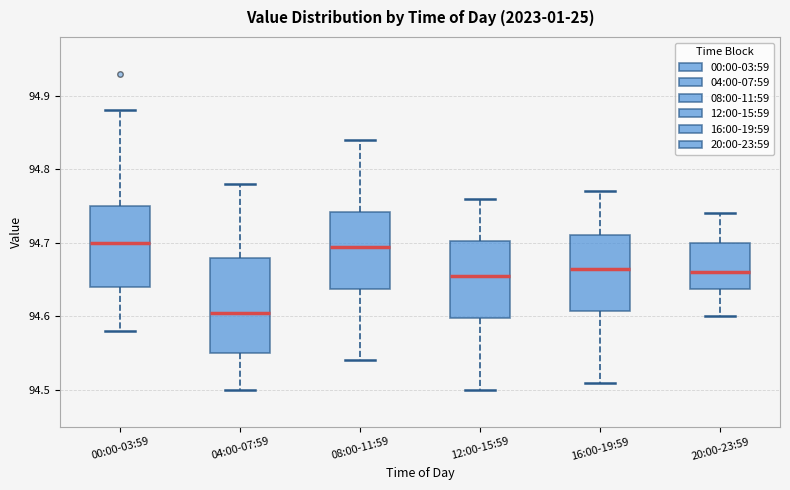

Reading left to right, transcribe this box plot: for each box, give where its median line is, the range the box spans, and where its two whiskers end, as read against the y-axis. The values are not printed on the chart, so give them approximately, as read against the axis.

00:00-03:59: median 94.70, box 94.64 to 94.75, whiskers 94.58 to 94.88
04:00-07:59: median 94.61, box 94.55 to 94.68, whiskers 94.50 to 94.78
08:00-11:59: median 94.70, box 94.64 to 94.74, whiskers 94.54 to 94.84
12:00-15:59: median 94.66, box 94.60 to 94.70, whiskers 94.50 to 94.76
16:00-19:59: median 94.67, box 94.61 to 94.71, whiskers 94.51 to 94.77
20:00-23:59: median 94.66, box 94.64 to 94.70, whiskers 94.60 to 94.74